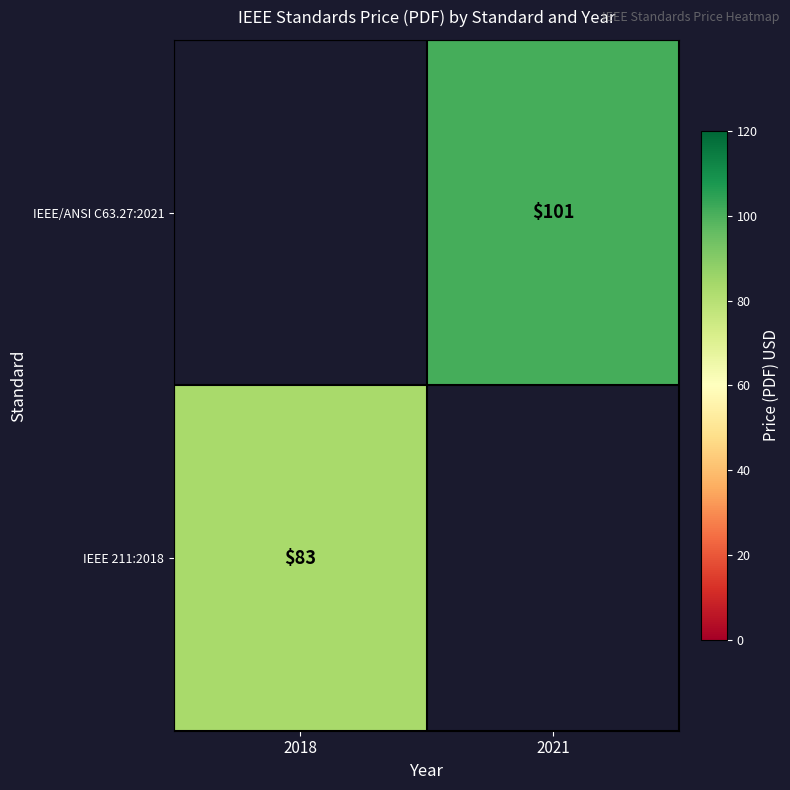

True or false: IEEE/ANSI C63.27:2021 has a value of 101 at 2021.

True